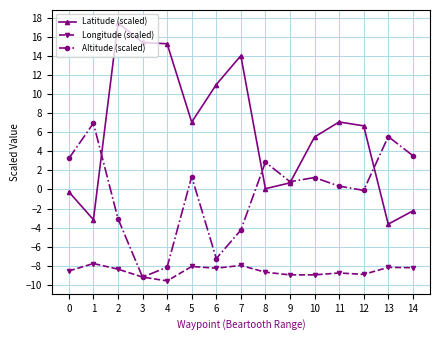

What is the approximate value of Latitude (scaled) at 2?

17.5